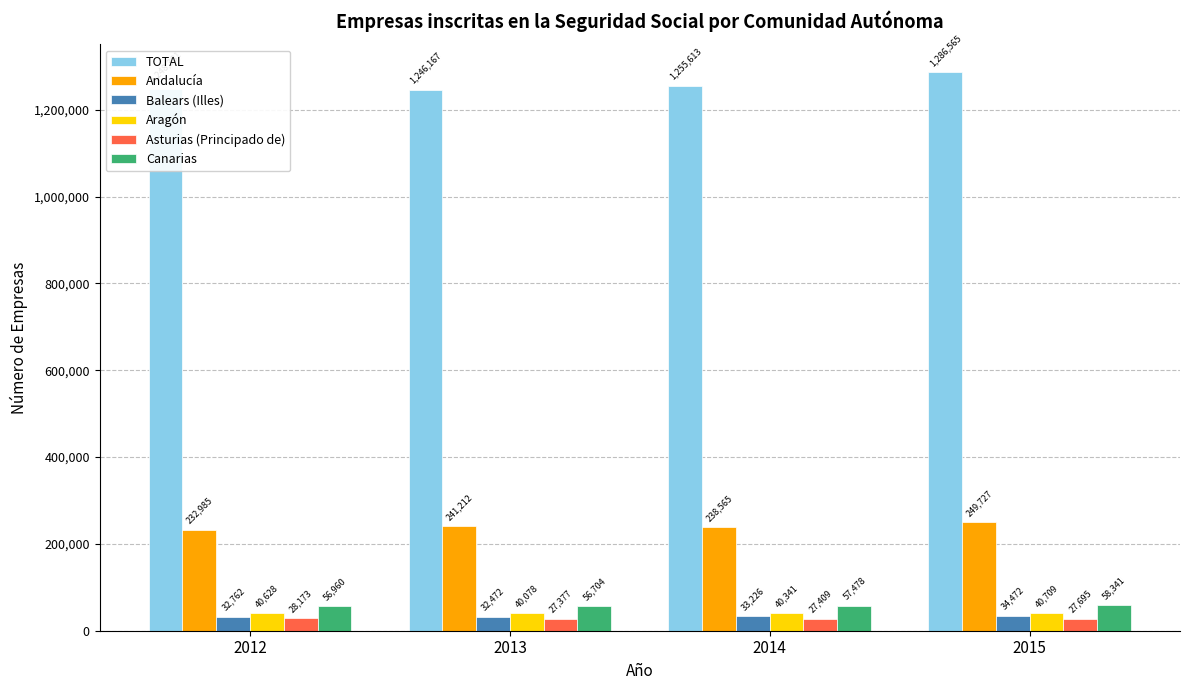

What is the sum of the Andalucía values at 2012 and 2014?

471550